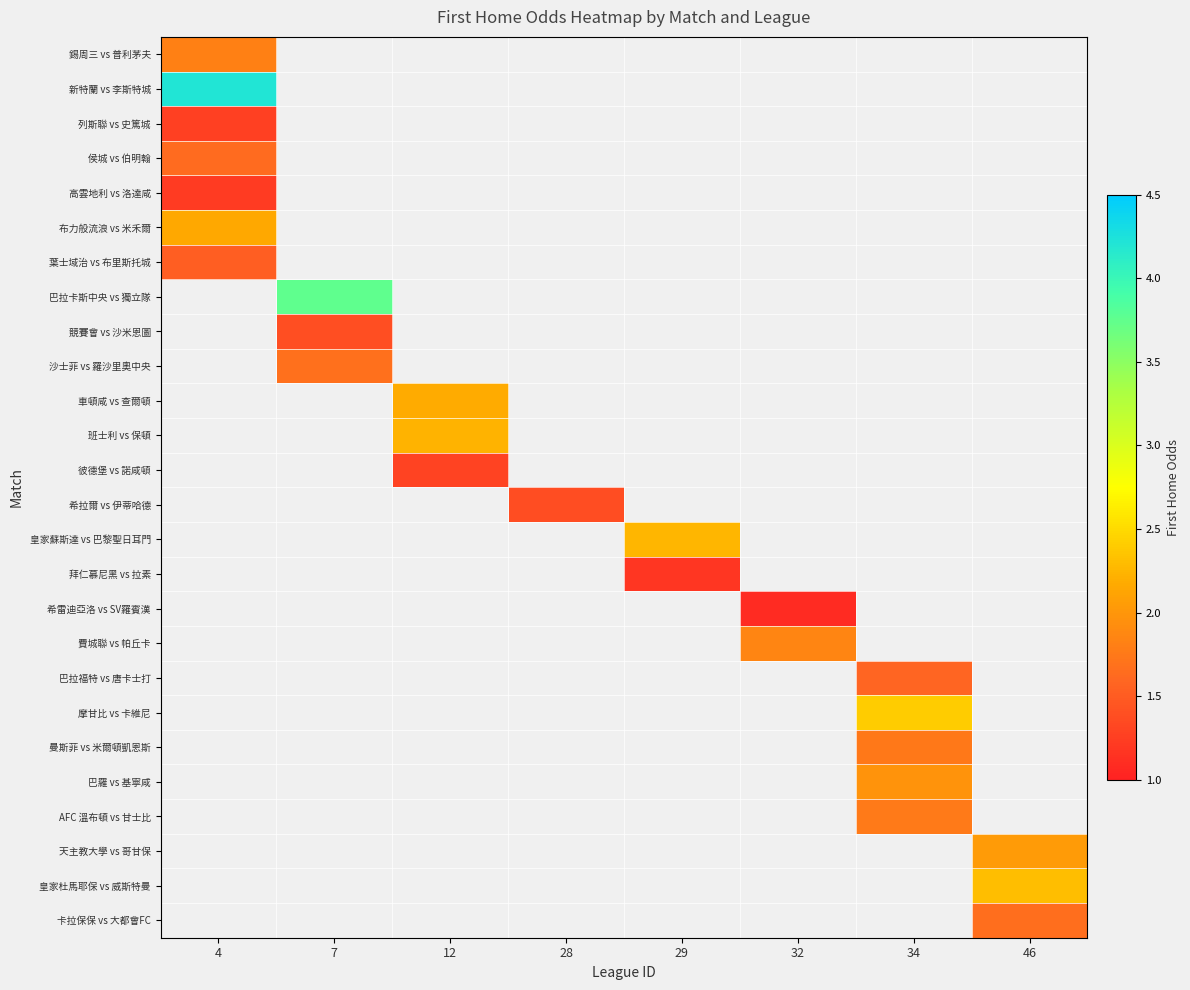

How many data points does each series have?

8